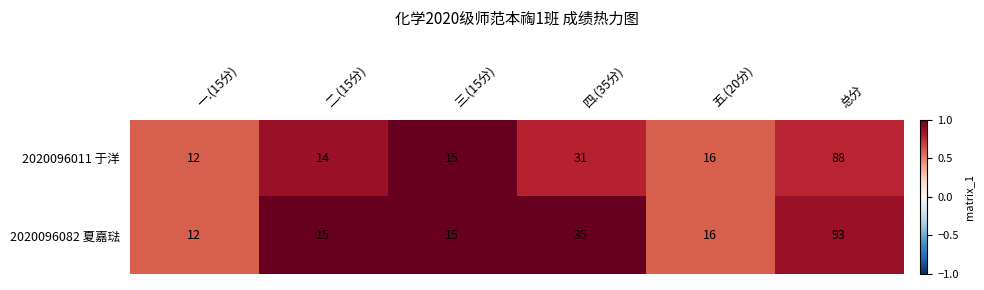

True or false: 2020096082 夏嘉琺 has a value of 12 at 一.(15分).

True